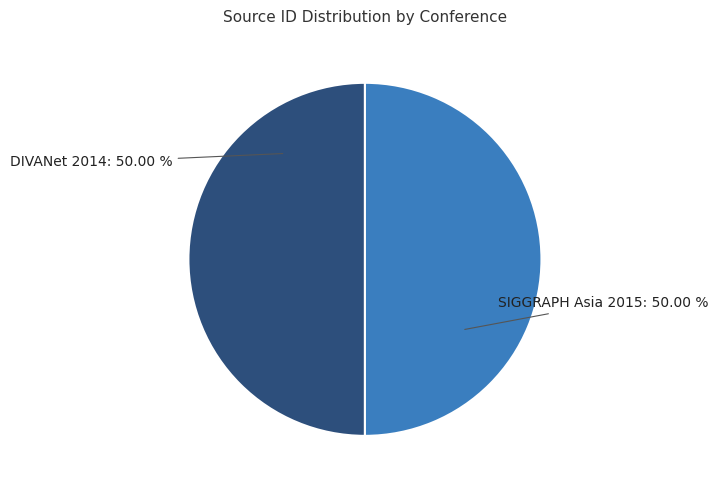

What is the smallest slice in the pie chart?

DIVANet 2014